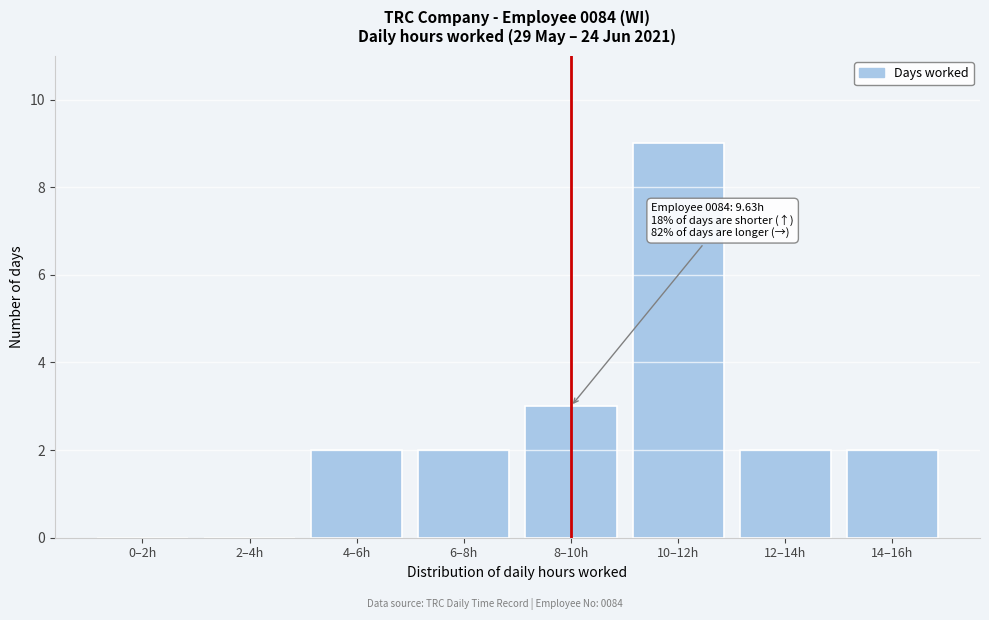

Reading left to right, transcribe all the data shown in this chart.

0–2h=0	2–4h=0	4–6h=2	6–8h=2	8–10h=3	10–12h=9	12–14h=2	14–16h=2